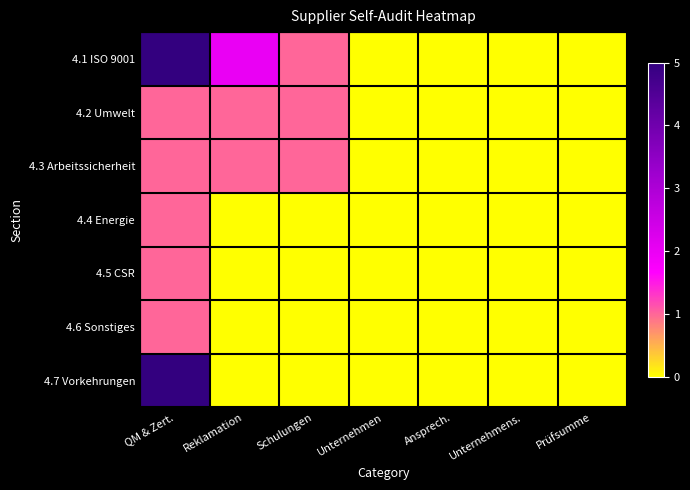

Between Unternehmen and Unternehmens., which is larger?

Unternehmen